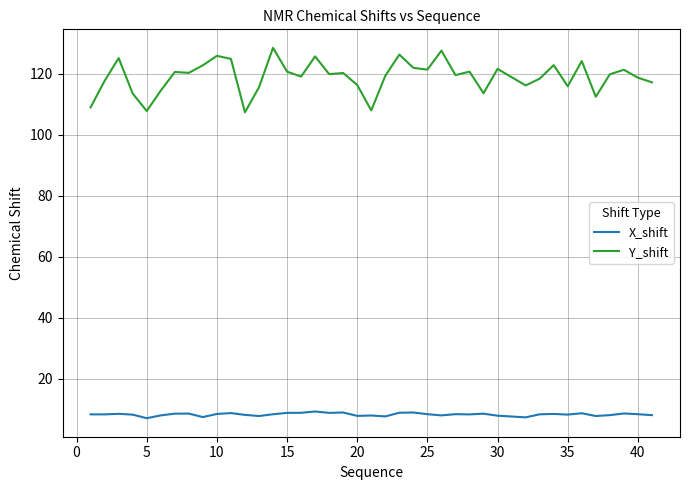

Which series has the largest total across all categories?

Y_shift